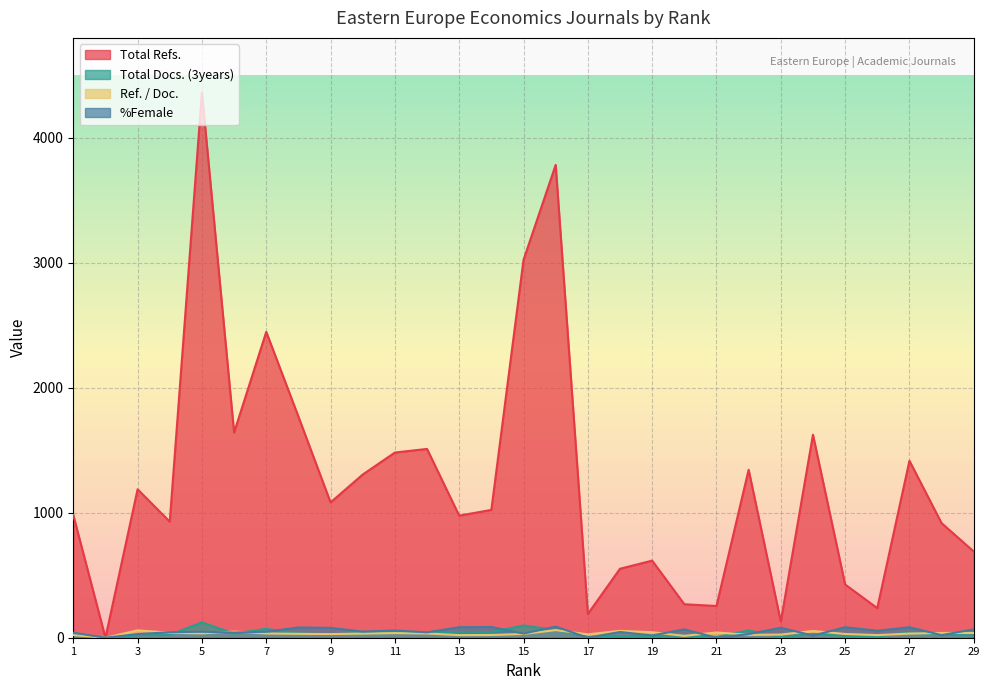

How many values in Total Docs. (3years) are above zero?

28